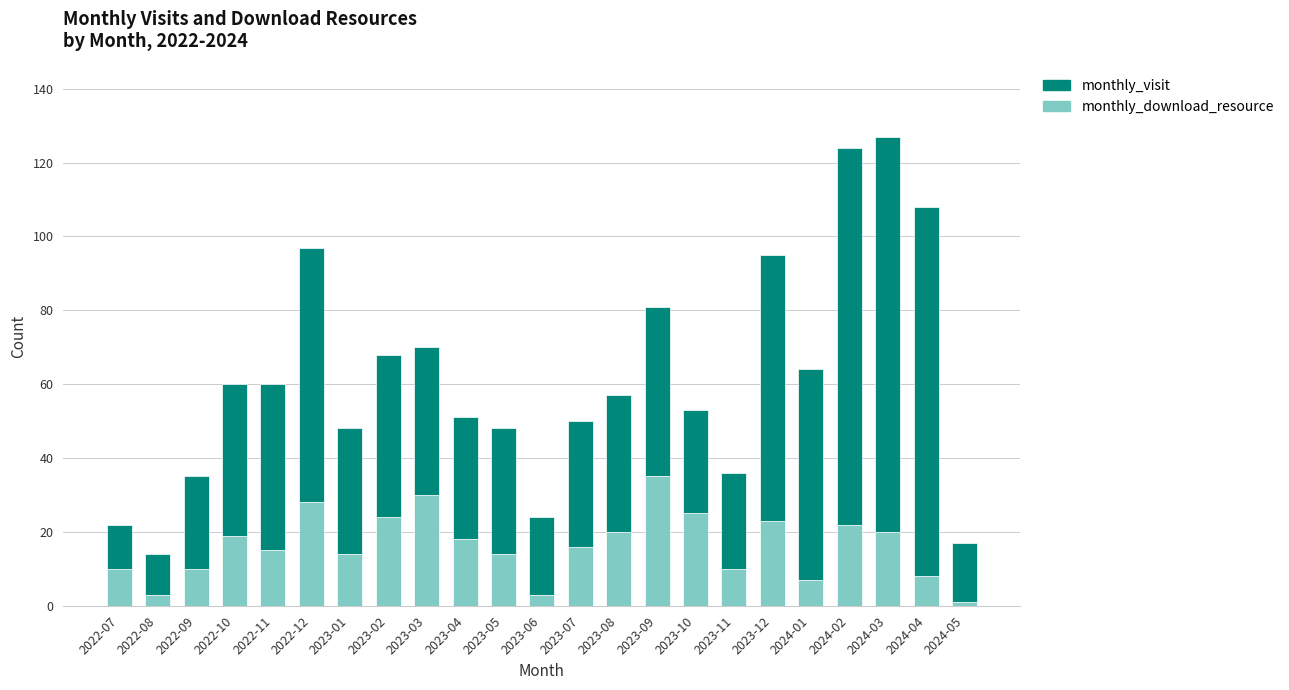

What is the average value of the monthly_download_resource series?

16